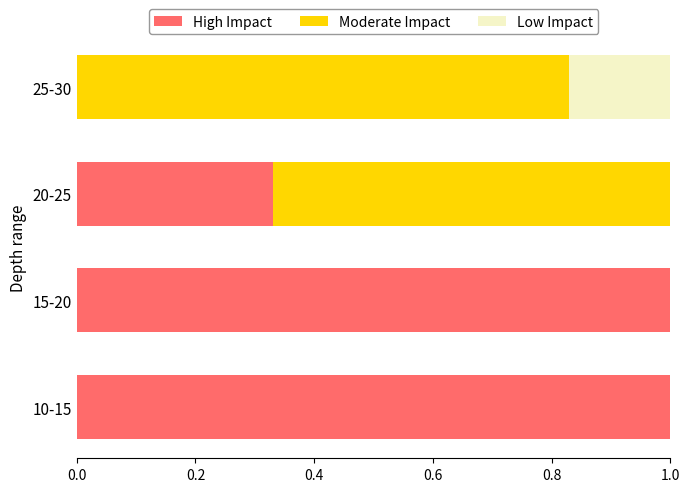

What are all the series names shown in the legend?

High Impact, Moderate Impact, Low Impact